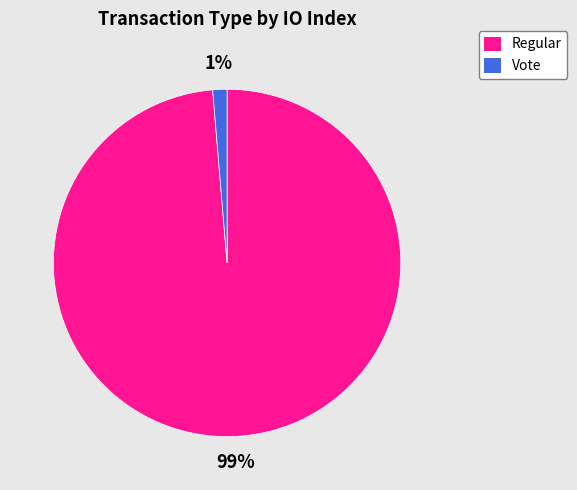

Between Vote and Regular, which is larger?

Regular